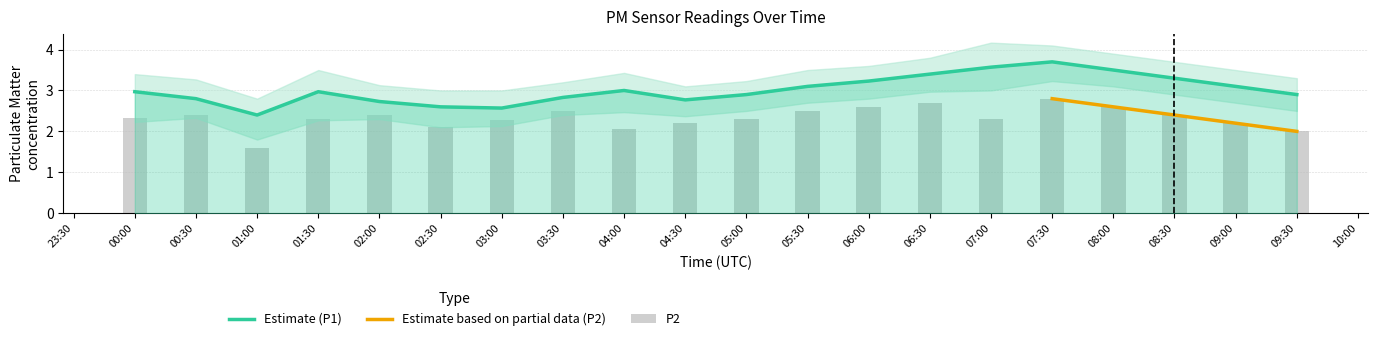

Where is P2 nearest to the value 2?

09:30